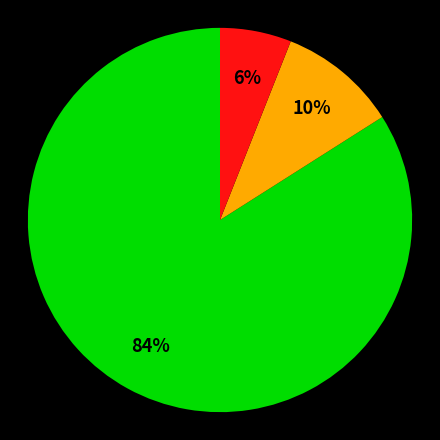

To the nearest percent, what is the average slice percentage?

33%